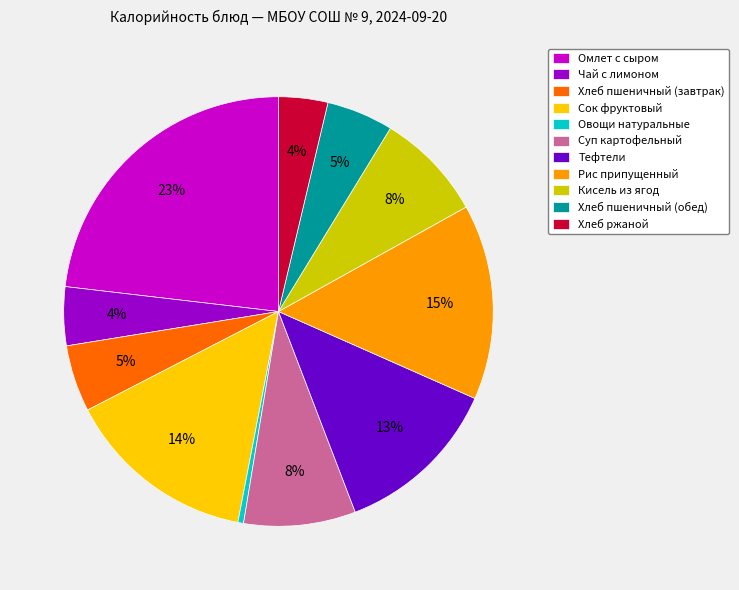

Between Омлет с сыром and Тефтели, which is larger?

Омлет с сыром